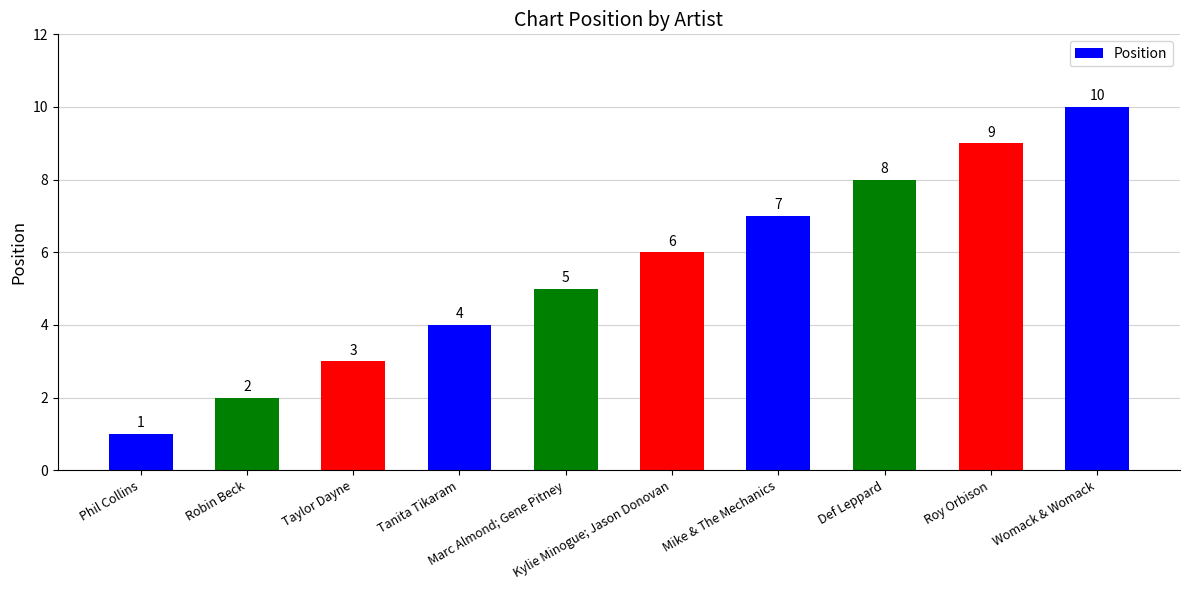

At which category does the chart reach its minimum across all series?

Phil Collins